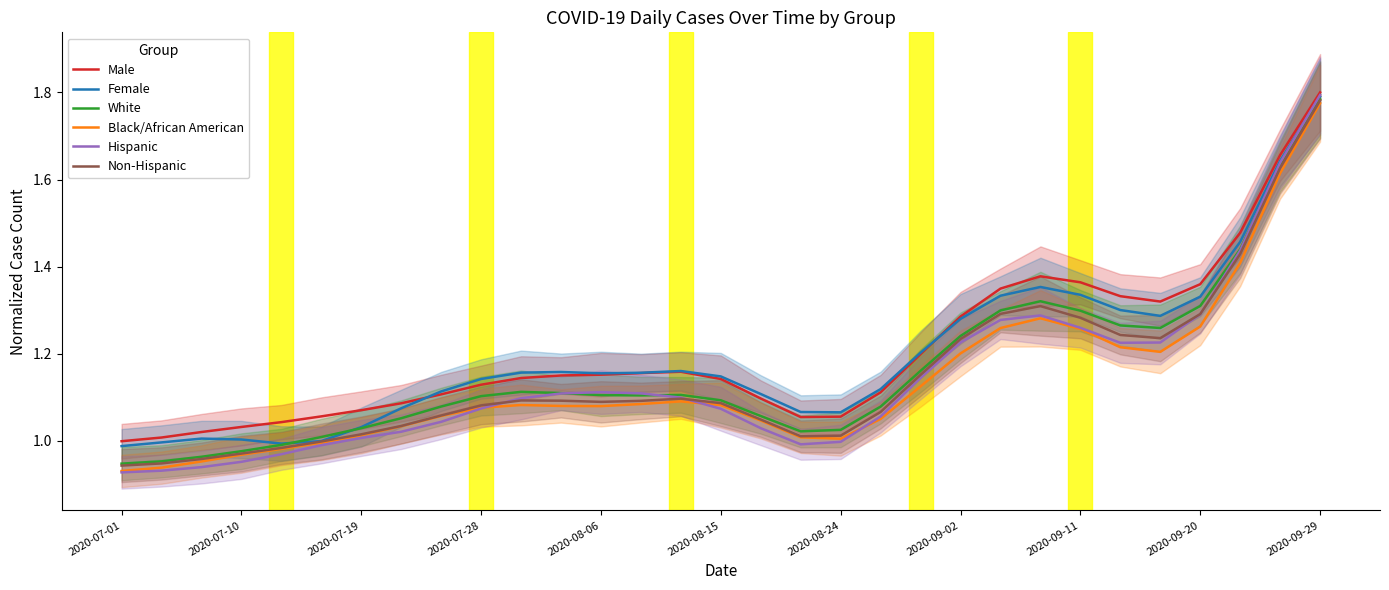

What is the average value of the Non-Hispanic series?

1.1